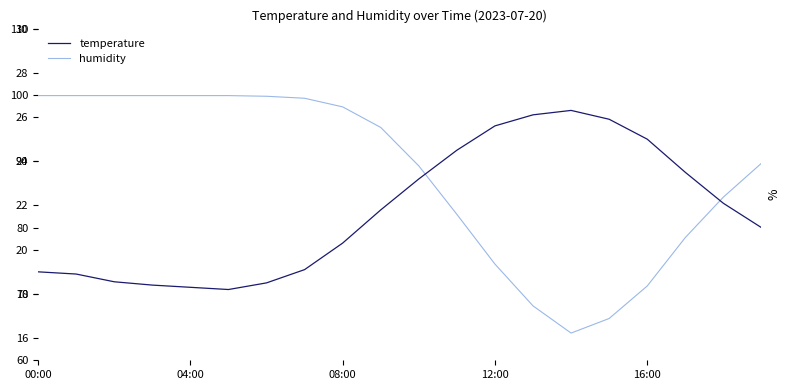

Read the humidity value at 18.

84.6